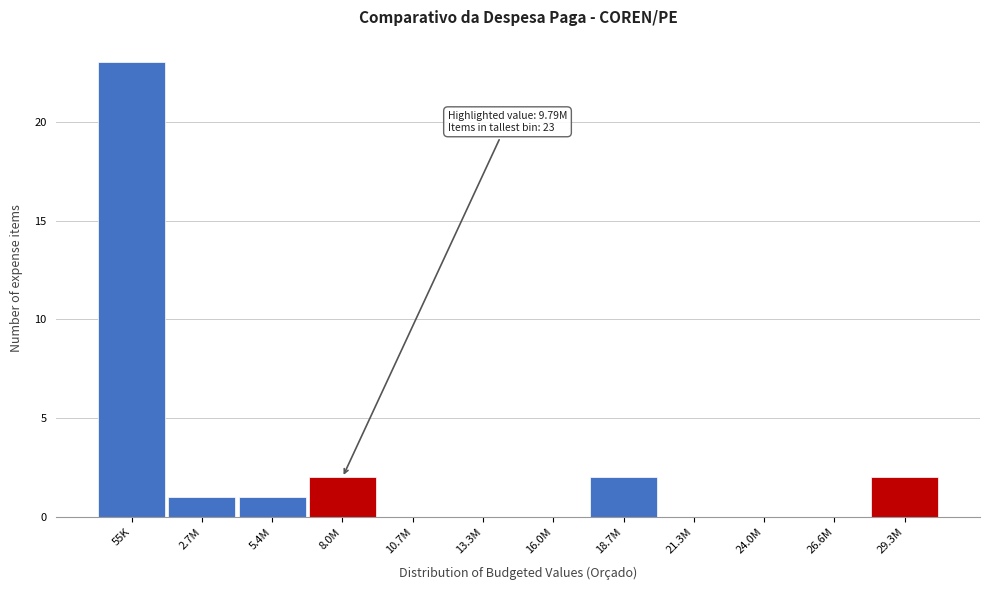

Reading left to right, transcribe all the data shown in this chart.

55K=23	2.7M=1	5.4M=1	8.0M=2	10.7M=0	13.3M=0	16.0M=0	18.7M=2	21.3M=0	24.0M=0	26.6M=0	29.3M=2